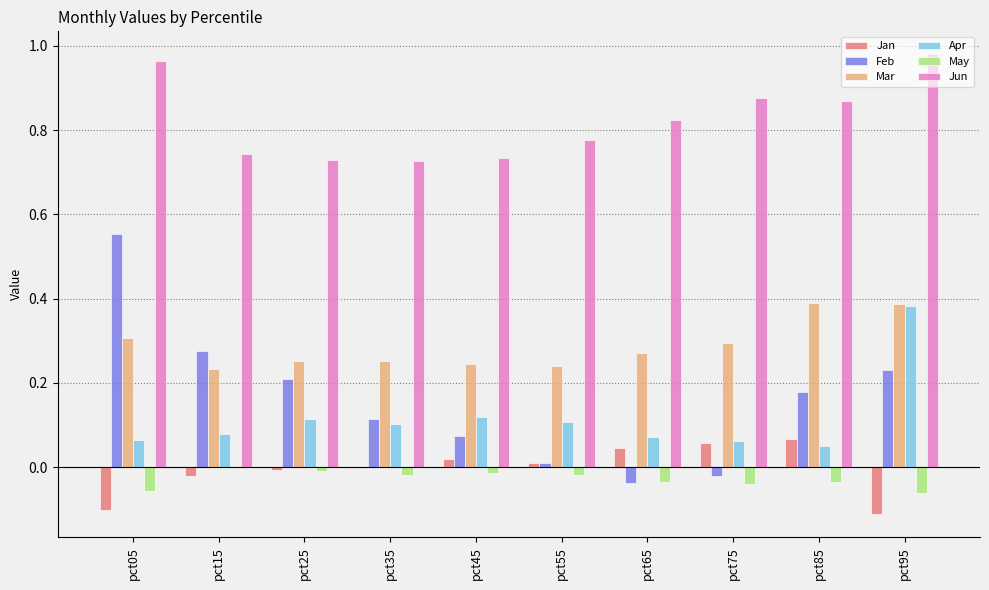

True or false: Mar has a value of 0.3 at pct75.

True